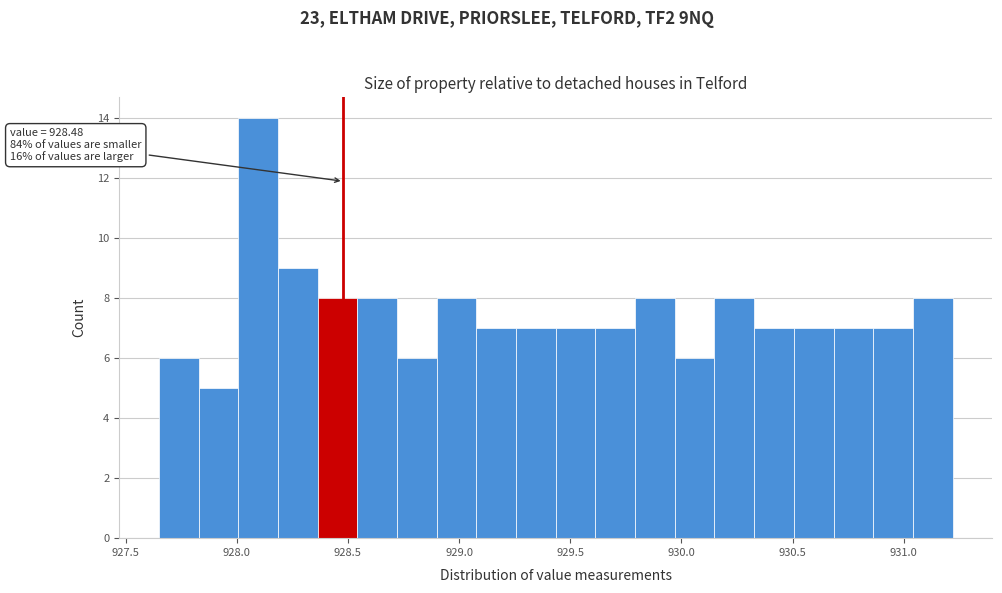

Around what value on the x-axis is the tallest bar? Give the approximate position of its centre, as read against the axis.

928.10